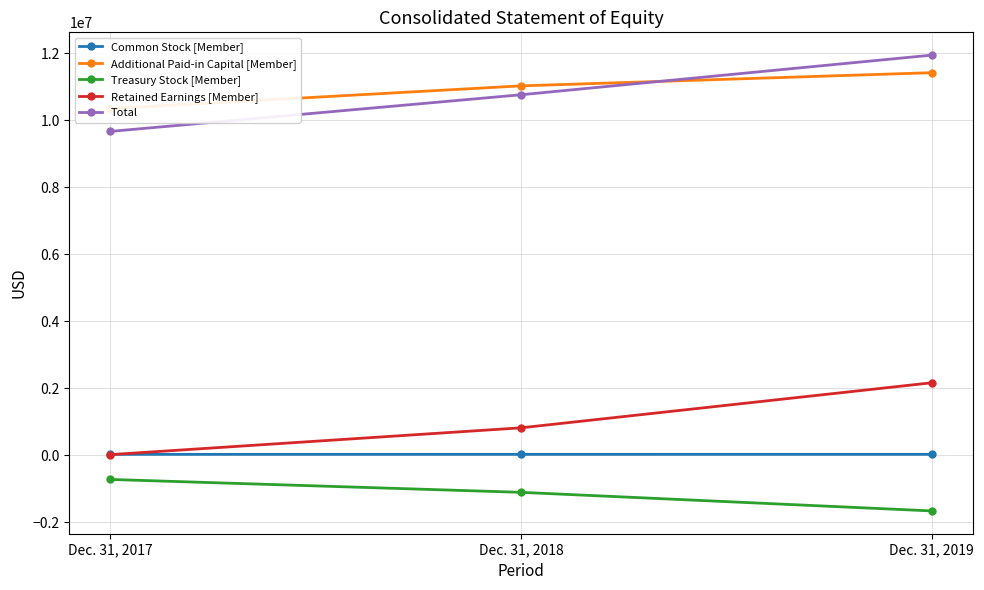

Between Dec. 31, 2018 and Dec. 31, 2019, which series saw the biggest shift?

Retained Earnings [Member]